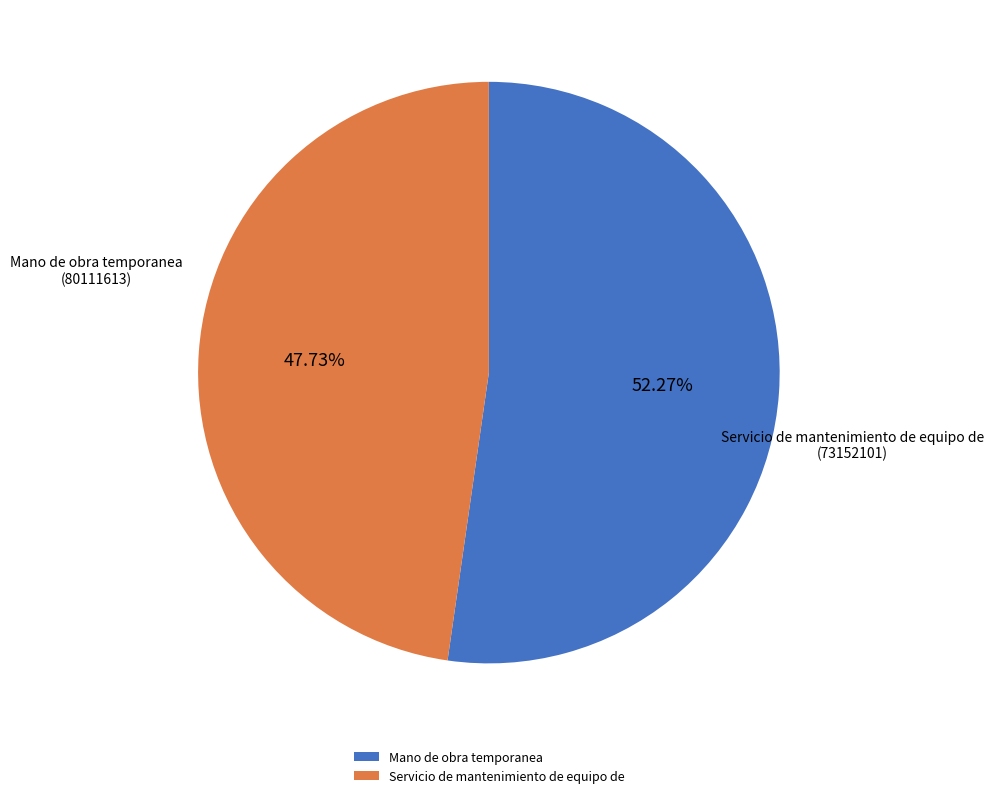

Which slice is the smallest?

Servicio de mantenimiento de equipo de